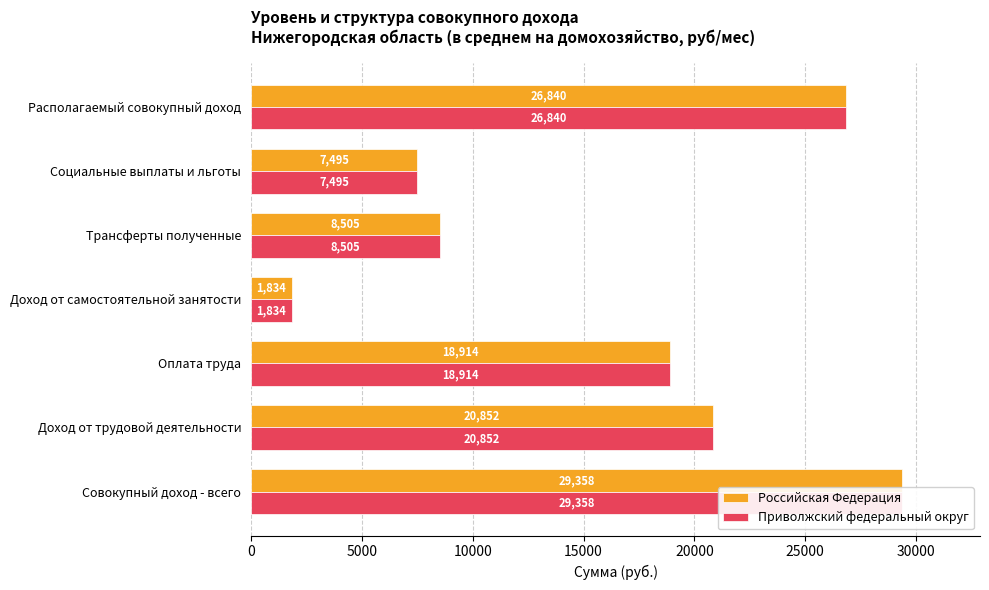

What is the minimum value for Российская Федерация?

1834.1